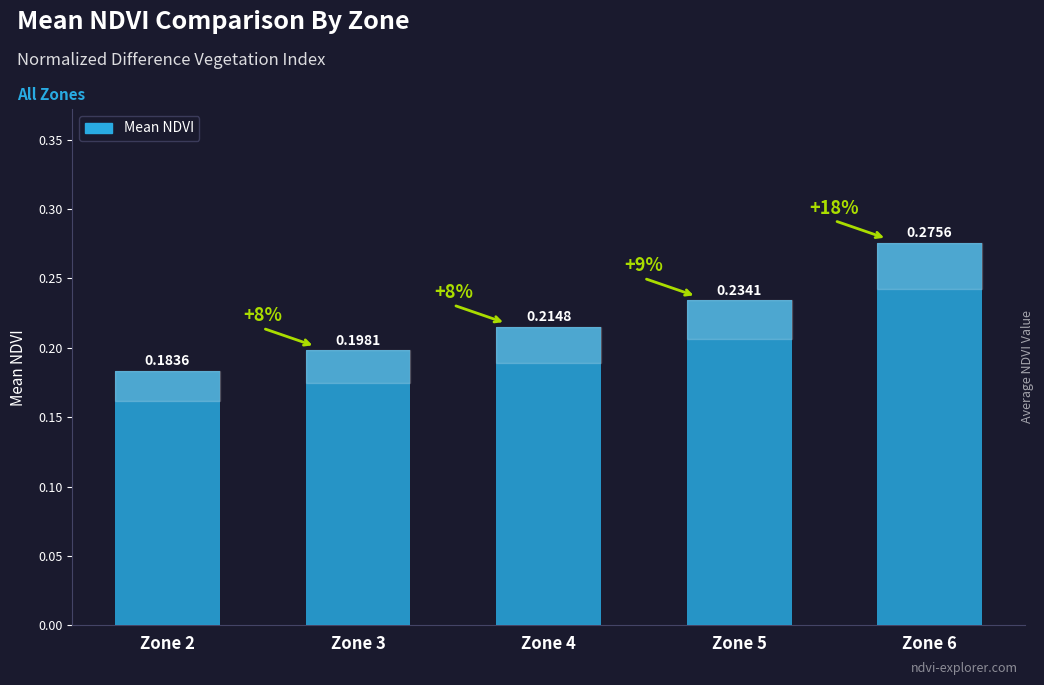

Are the bars horizontal?

No